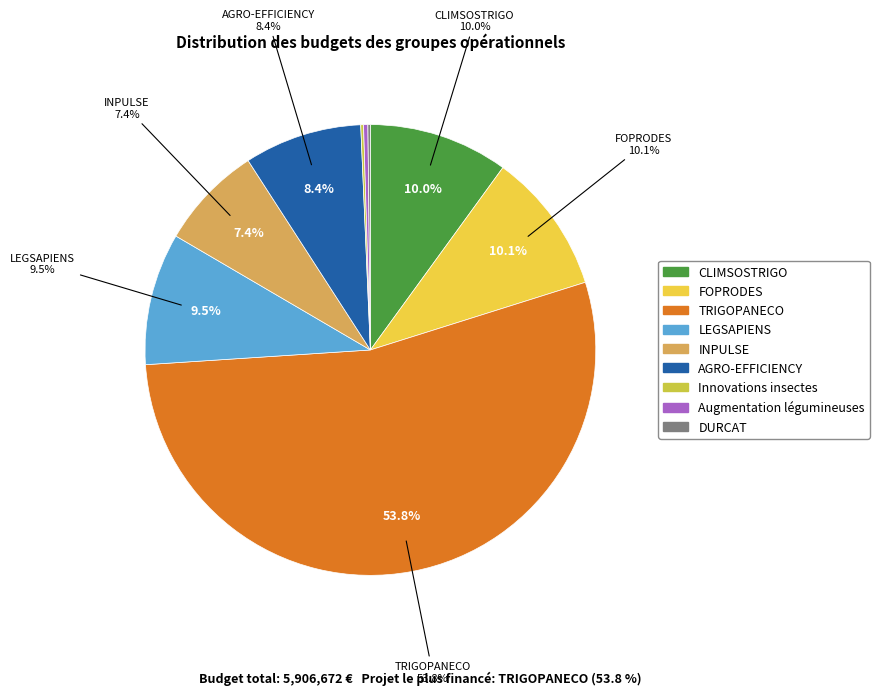

Does TRIGOPANECO represent more than half of the total?

Yes